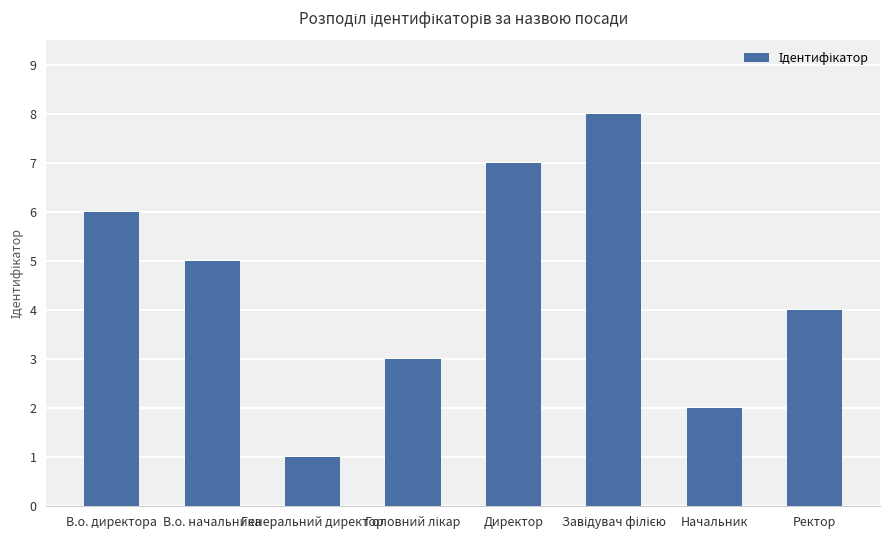

The chart shows a value of 4 at Ректор. True or false?

True